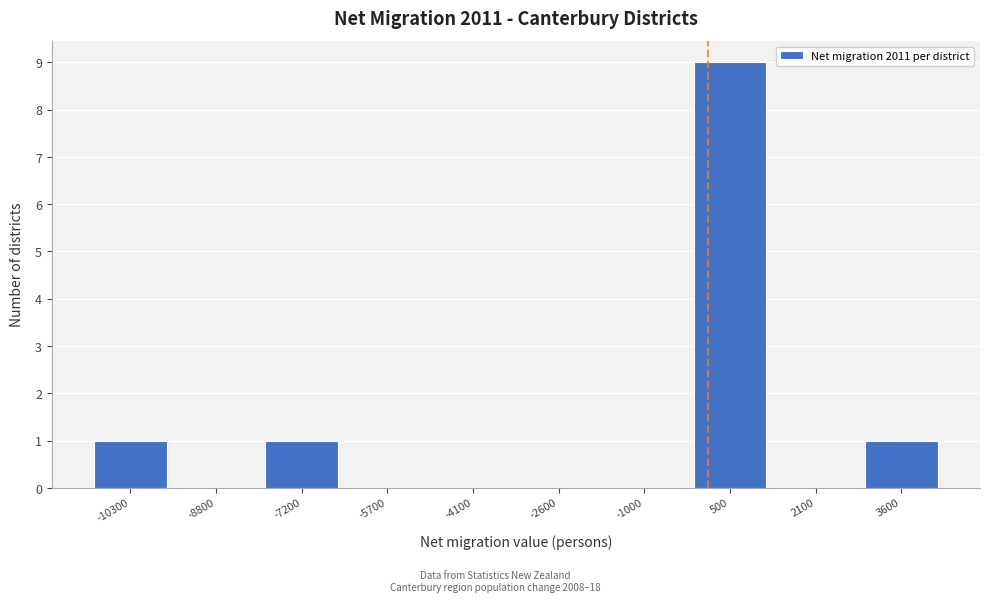

What is the height of the bar covering 2850 to 4400 on the x-axis? Neither the bar edges nor the heights are printed on the chart, so give them approximately, as read against the axes.

1